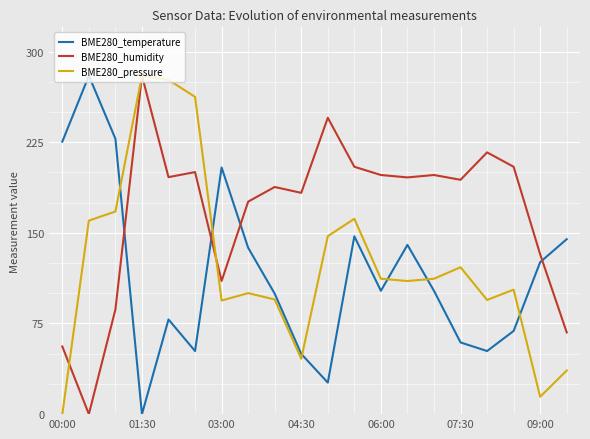

List the series in order of their overall mean, lowest first.

BME280_temperature, BME280_pressure, BME280_humidity